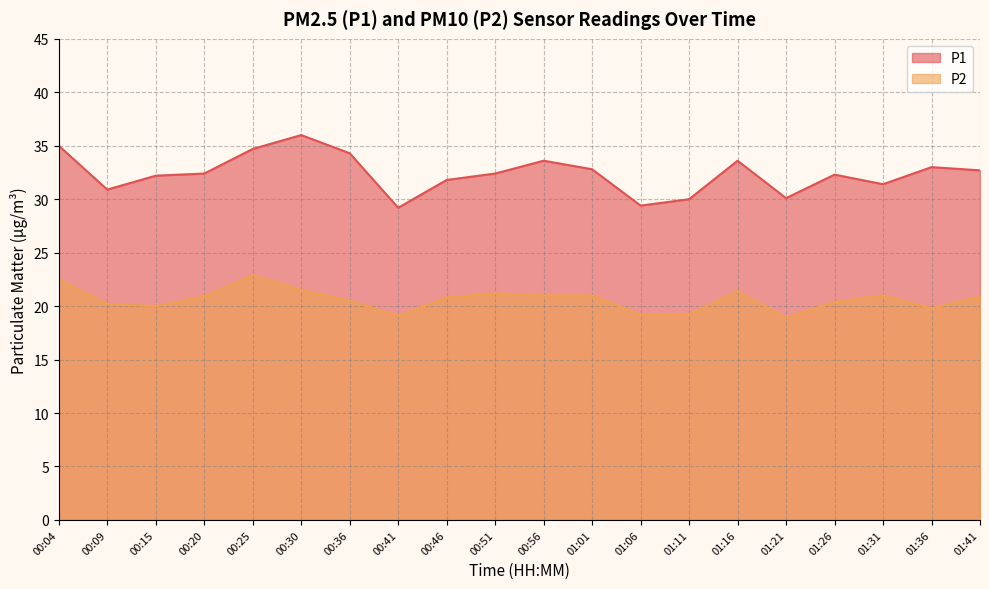

What position from the right is 01:01?

9